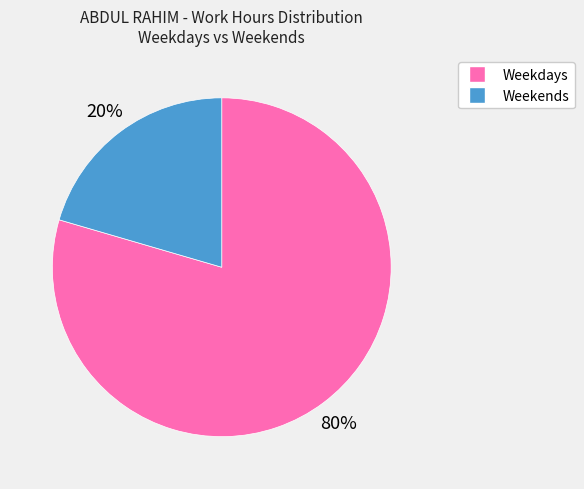

The Weekends slice represents 8% of the pie. True or false?

False